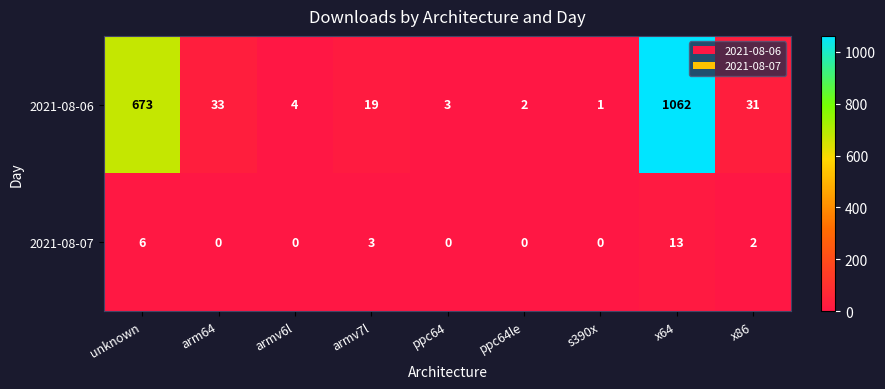

Rank the categories by 2021-08-06 value from lowest to highest.

s390x, ppc64le, ppc64, armv6l, armv7l, x86, arm64, unknown, x64